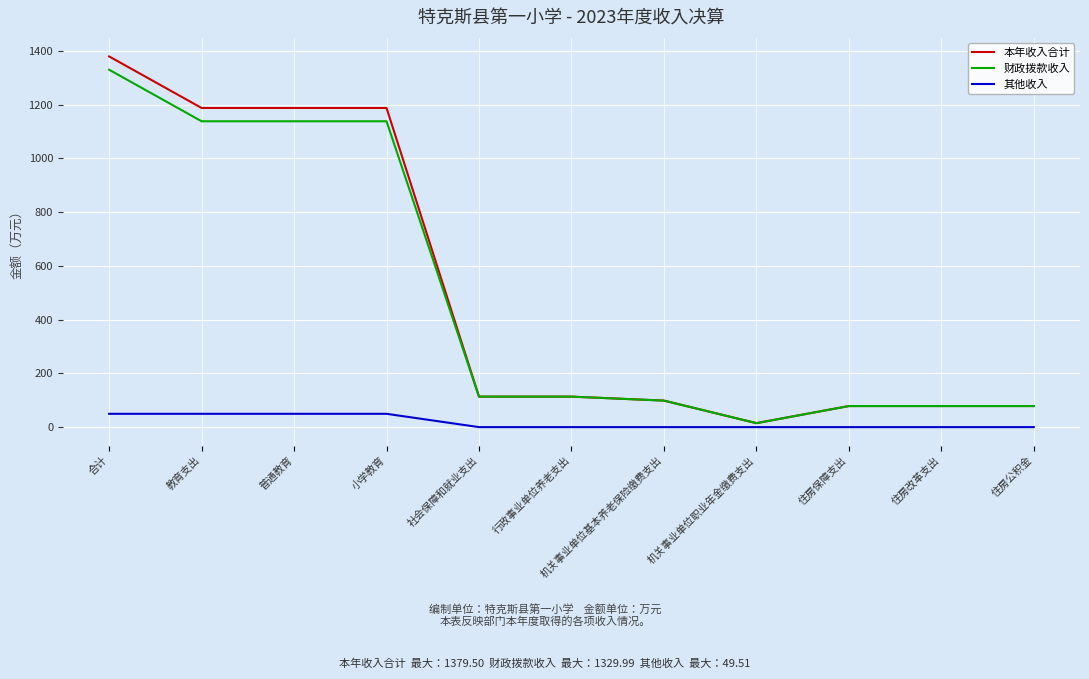

Does the chart display data point markers on the line(s)?

No